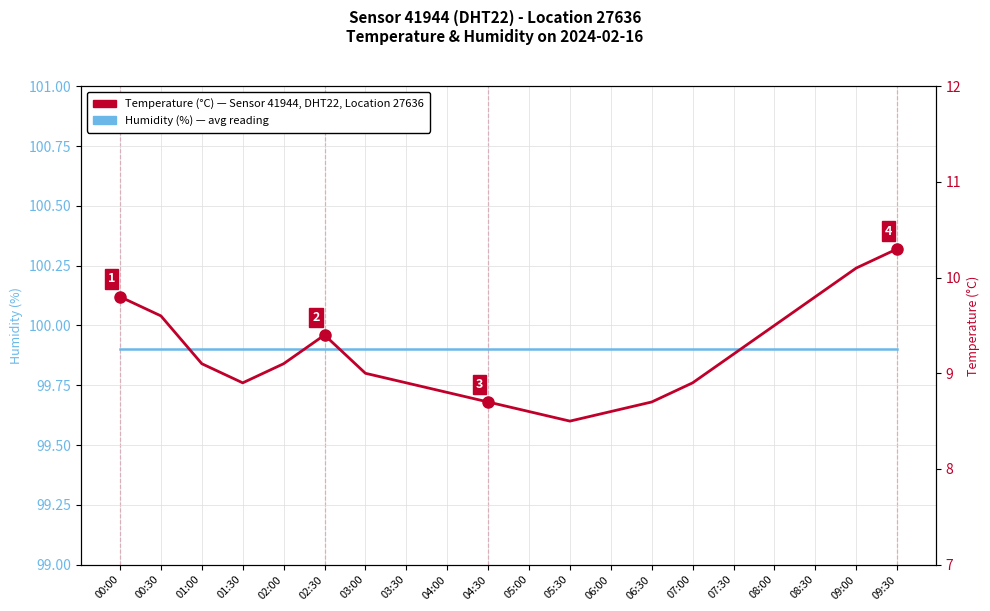

True or false: Humidity (%) and Temperature (°C) intersect in this chart.

False